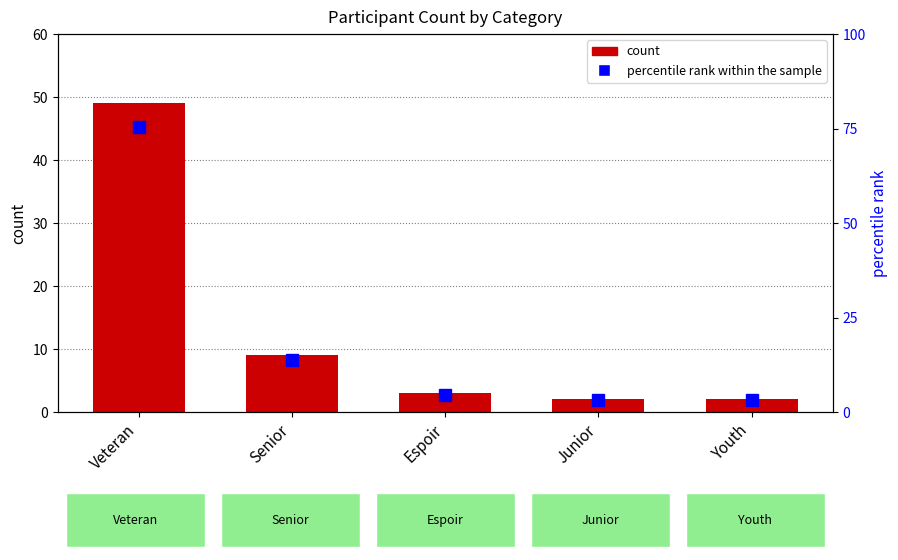

What is the difference between the second highest and minimum values in the percentile rank within the sample series?

10.8